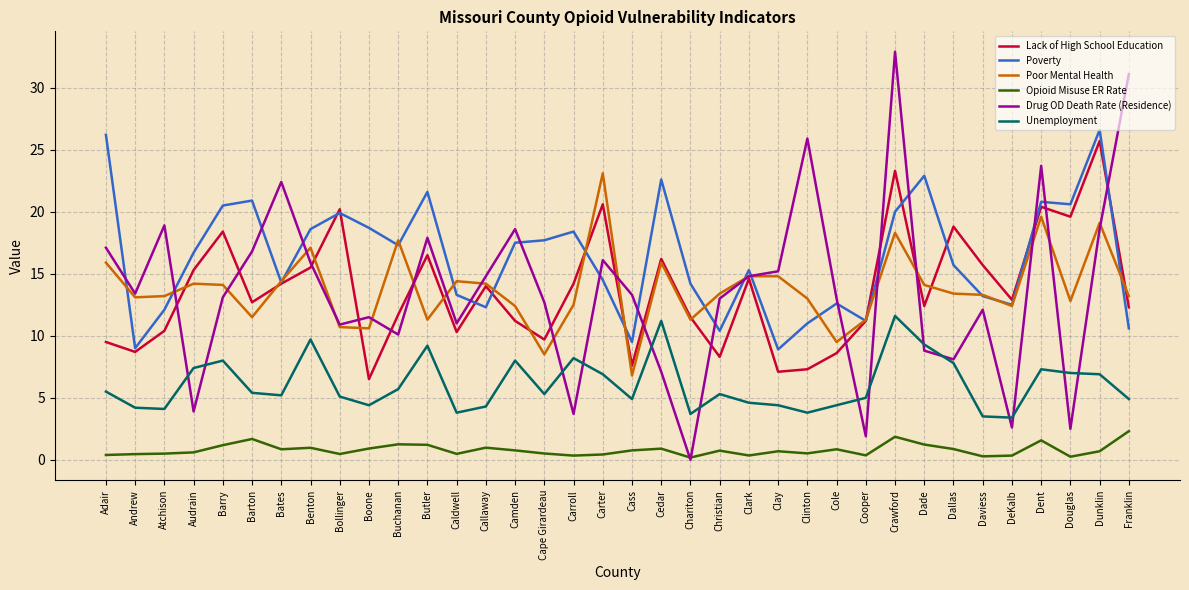

Which category has the highest value in the Drug OD Death Rate (Residence) series?

Crawford